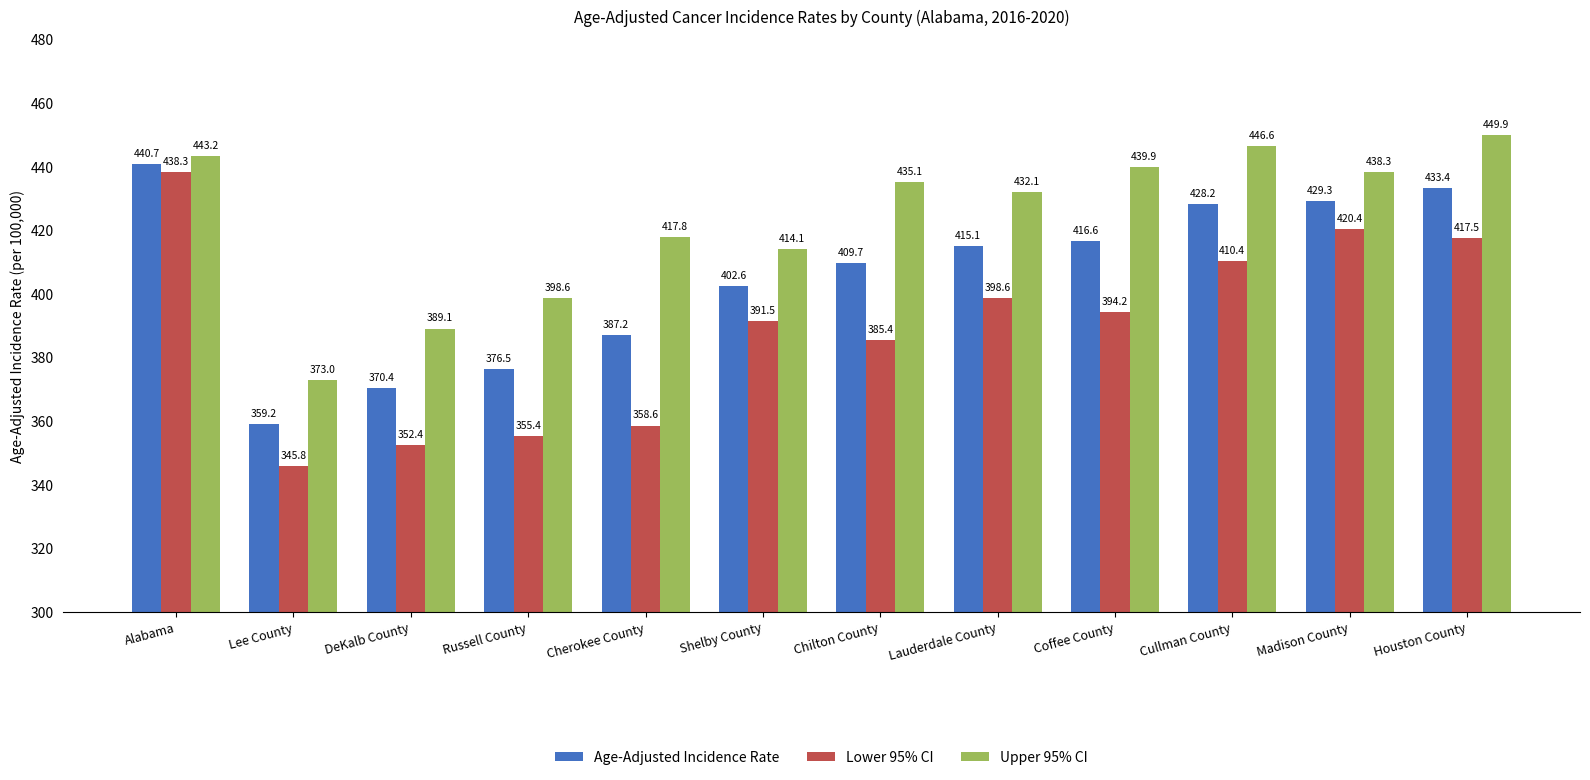

Reading right to left, transcribe all the data shown in this chart.

Age-Adjusted Incidence Rate: Houston County=433.4	Madison County=429.3	Cullman County=428.2	Coffee County=416.6	Lauderdale County=415.1	Chilton County=409.7	Shelby County=402.6	Cherokee County=387.2	Russell County=376.5	DeKalb County=370.4	Lee County=359.2	Alabama=440.7
Lower 95% CI: Houston County=417.5	Madison County=420.4	Cullman County=410.4	Coffee County=394.2	Lauderdale County=398.6	Chilton County=385.4	Shelby County=391.5	Cherokee County=358.6	Russell County=355.4	DeKalb County=352.4	Lee County=345.8	Alabama=438.3
Upper 95% CI: Houston County=449.9	Madison County=438.3	Cullman County=446.6	Coffee County=439.9	Lauderdale County=432.1	Chilton County=435.1	Shelby County=414.1	Cherokee County=417.8	Russell County=398.6	DeKalb County=389.1	Lee County=373.0	Alabama=443.2